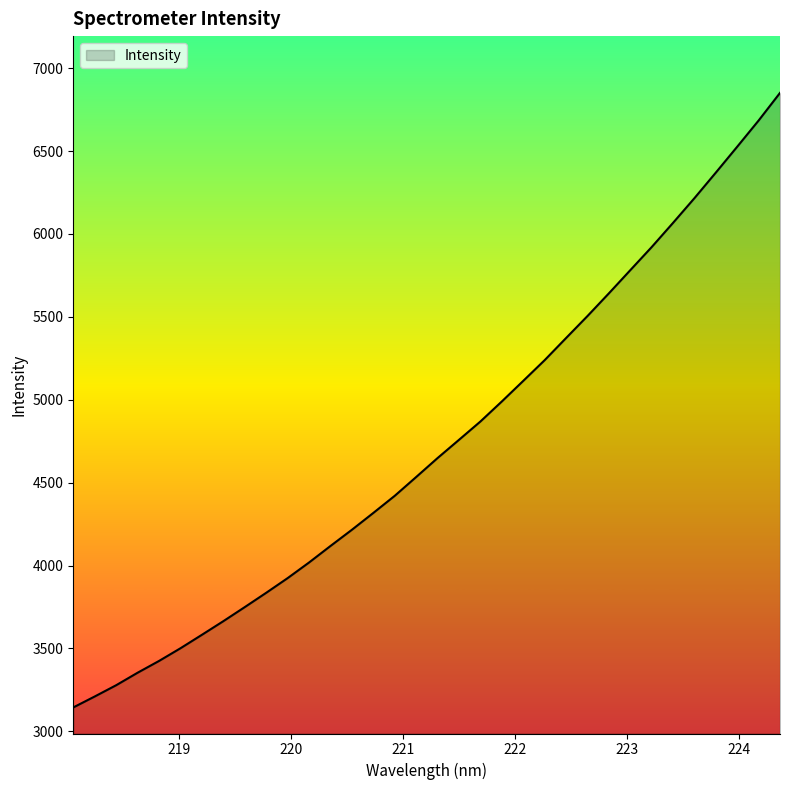

What is the smallest value displayed?

3144.1